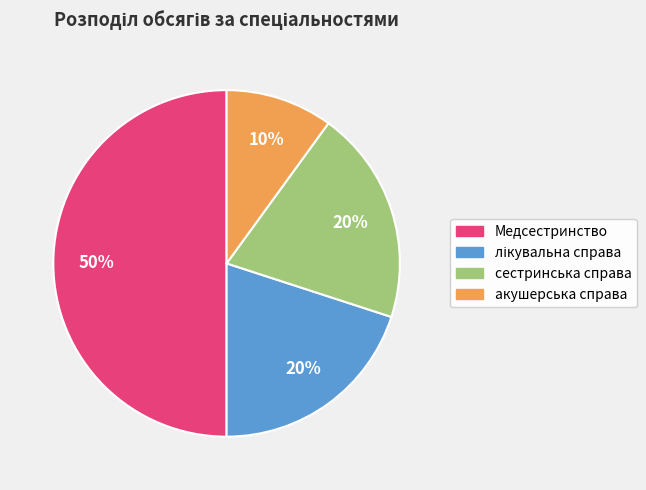

Is сестринська справа the majority of the pie?

No